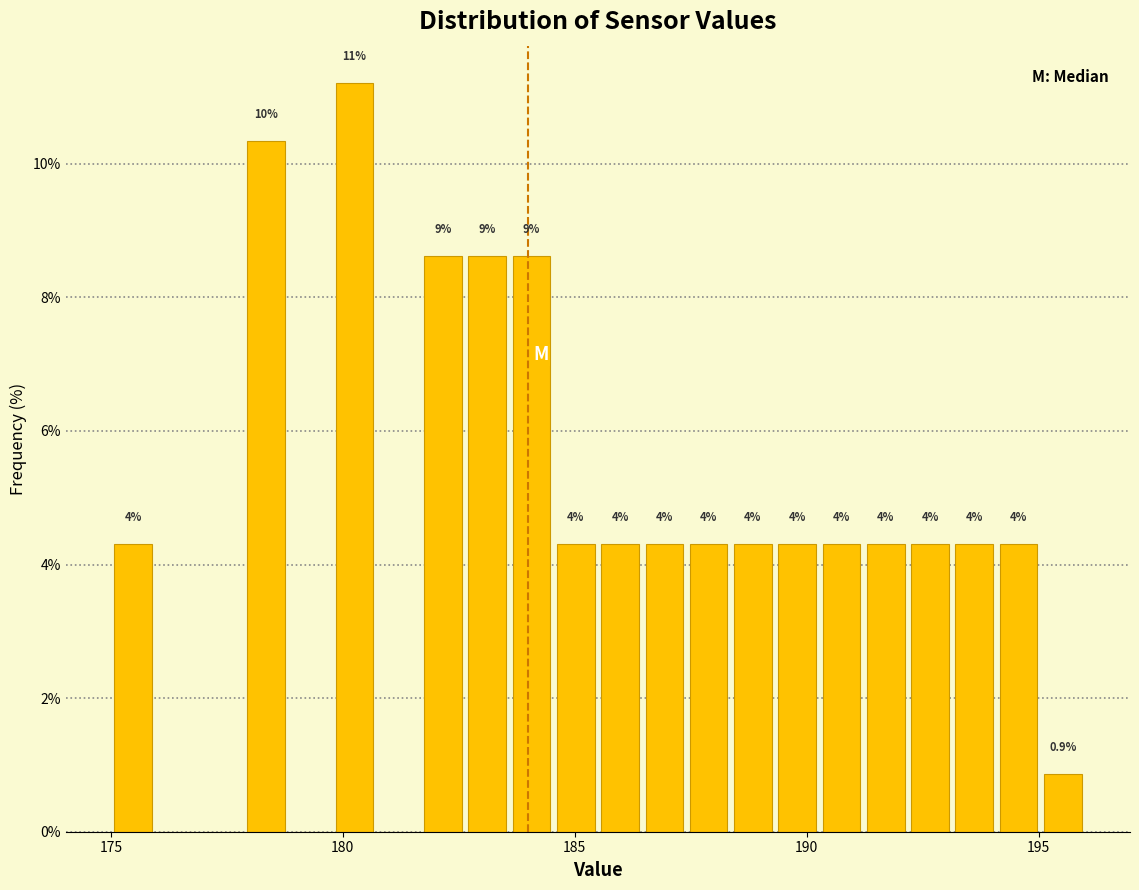

Read against the x-axis, roughly where is the centre of the tallest bar?

180.5